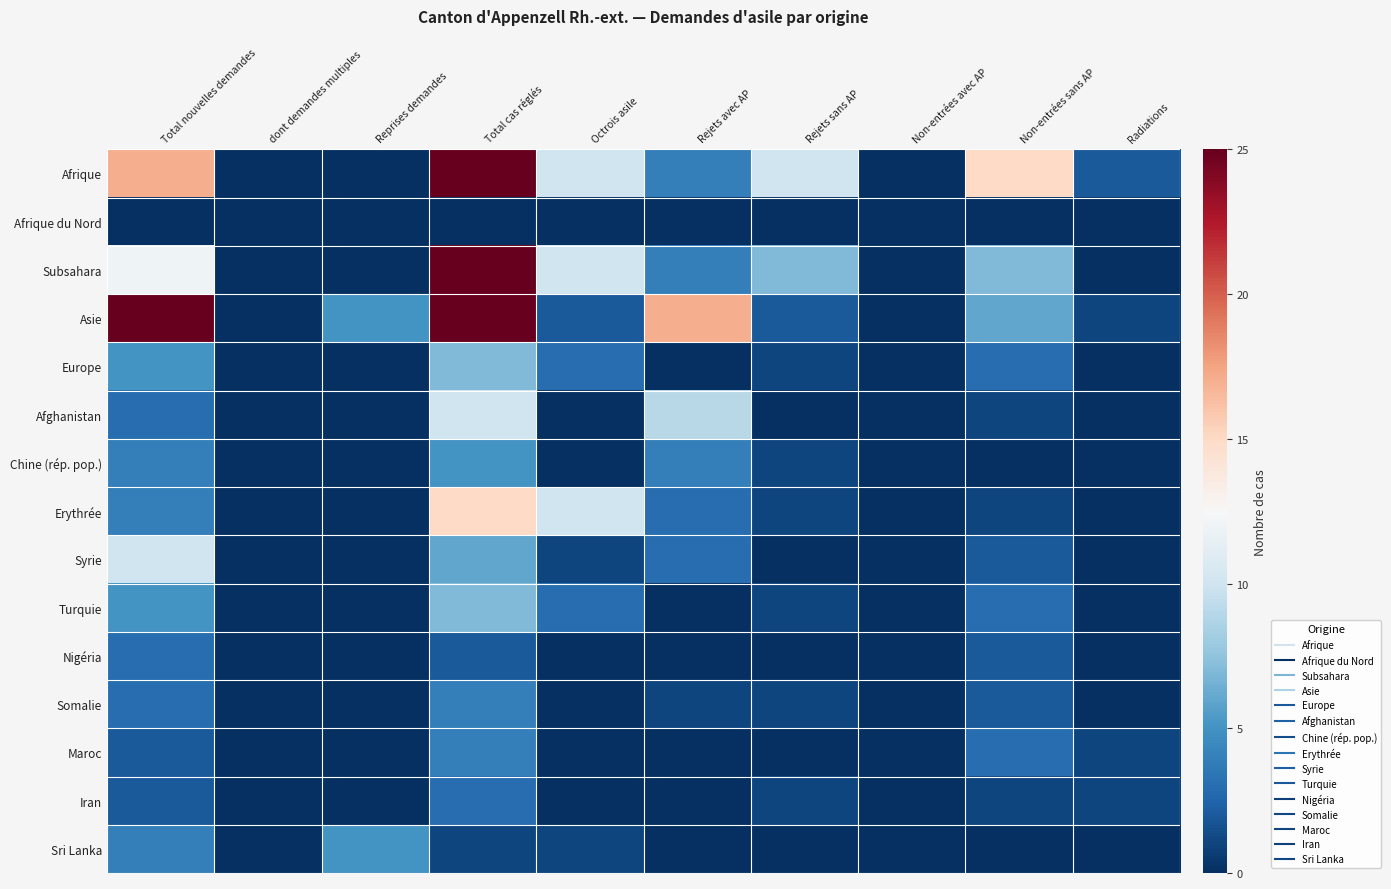

How many distinct data groups are displayed?

15